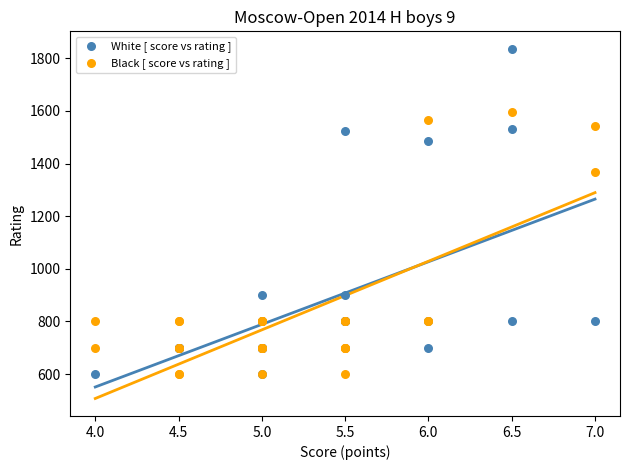

Which series has the widest spread of Y values?

White [ score vs rating ]